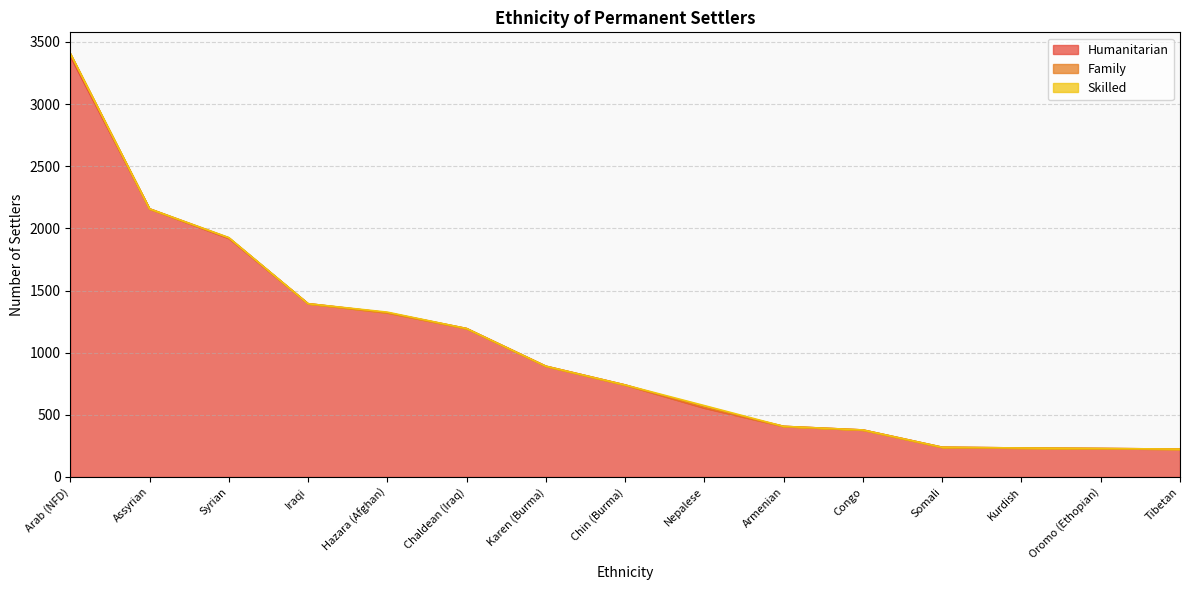

List the labels in order of Family value, smallest first.

Assyrian, Iraqi, Hazara (Afghan), Chaldean (Iraq), Karen (Burma), Chin (Burma), Armenian, Congo, Somali, Kurdish, Oromo (Ethopian), Tibetan, Syrian, Nepalese, Arab (NFD)